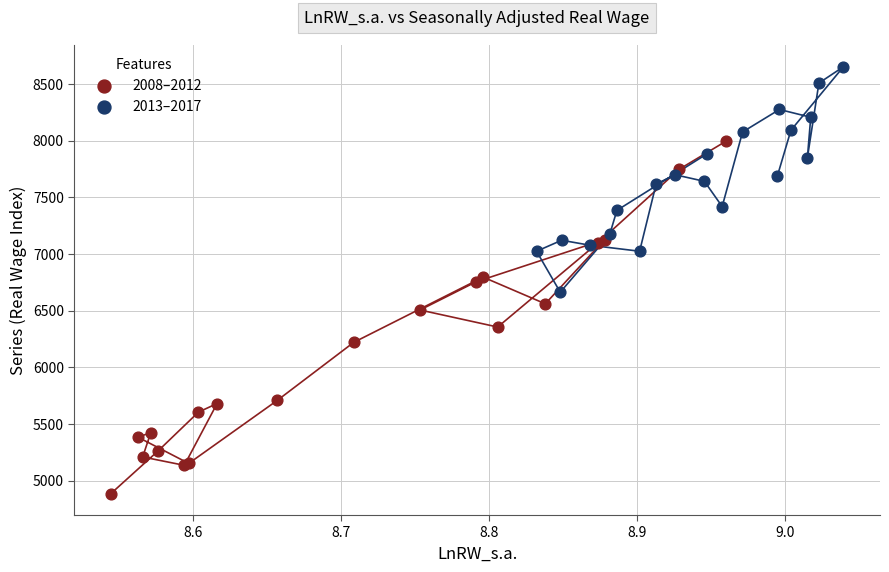

Which series reaches the minimum Y coordinate?

2008–2012